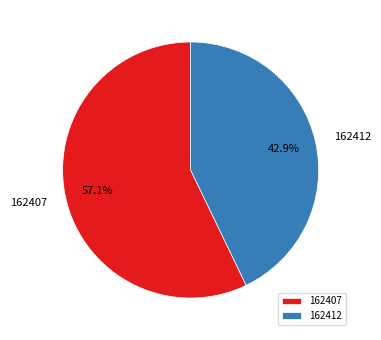

The 162407 slice represents 57% of the pie. True or false?

True